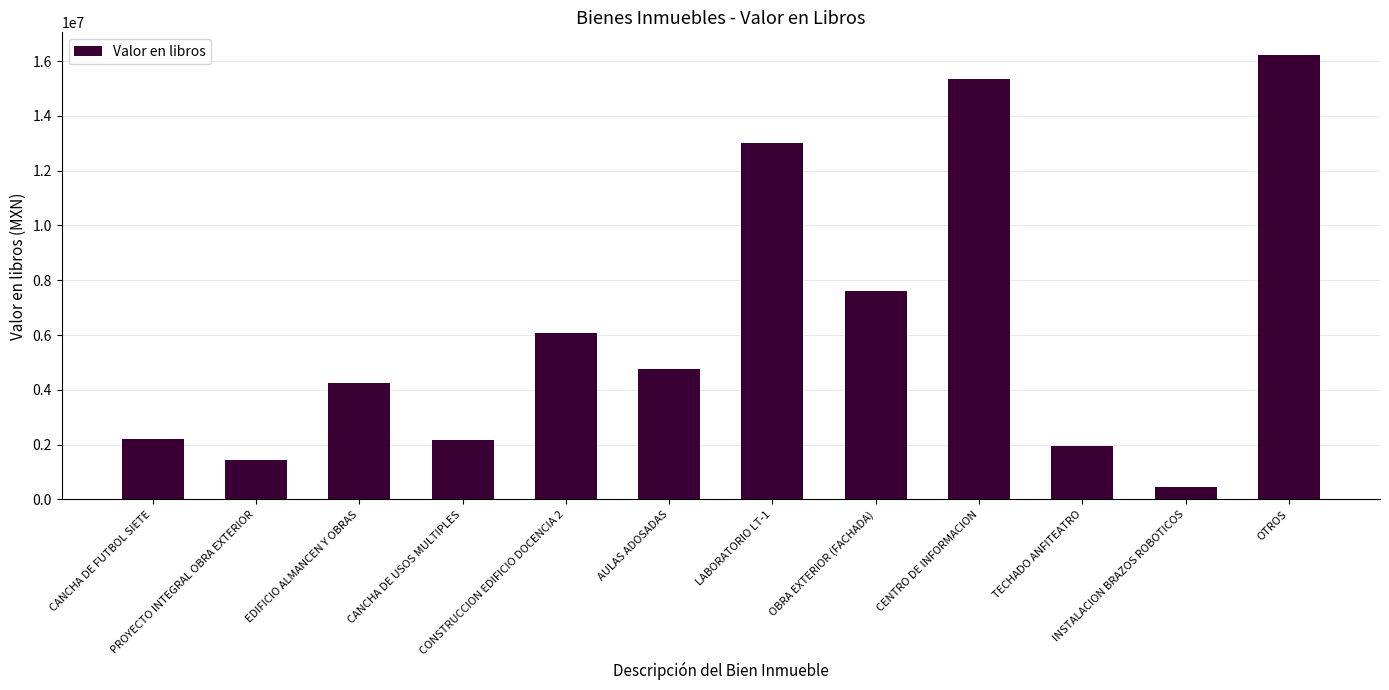

What is the sum of all values?

75498578.8